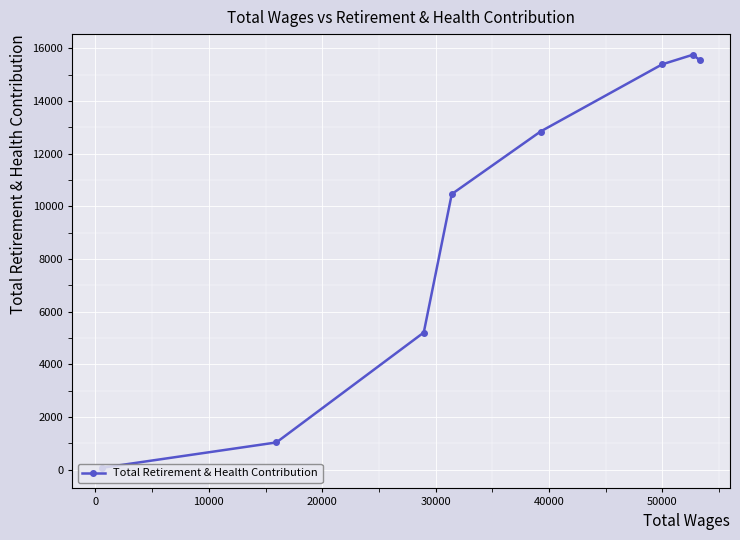

Reading left to right, list all the values displayed in this chart.

76	1037	5210	10464	12840	15391	15753	15541